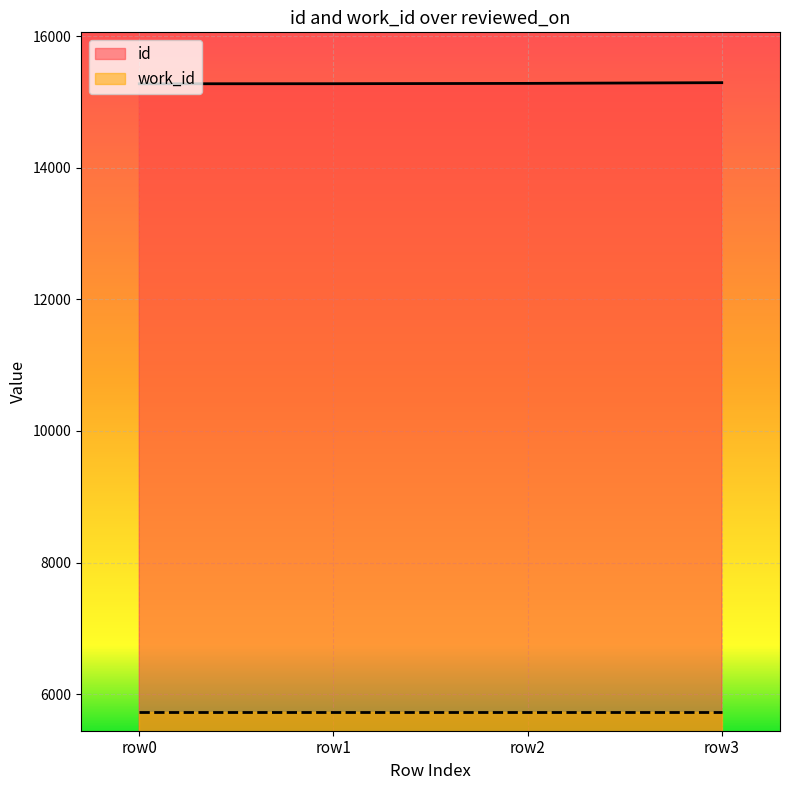

What is the difference between the highest and lowest values at row2?

9549